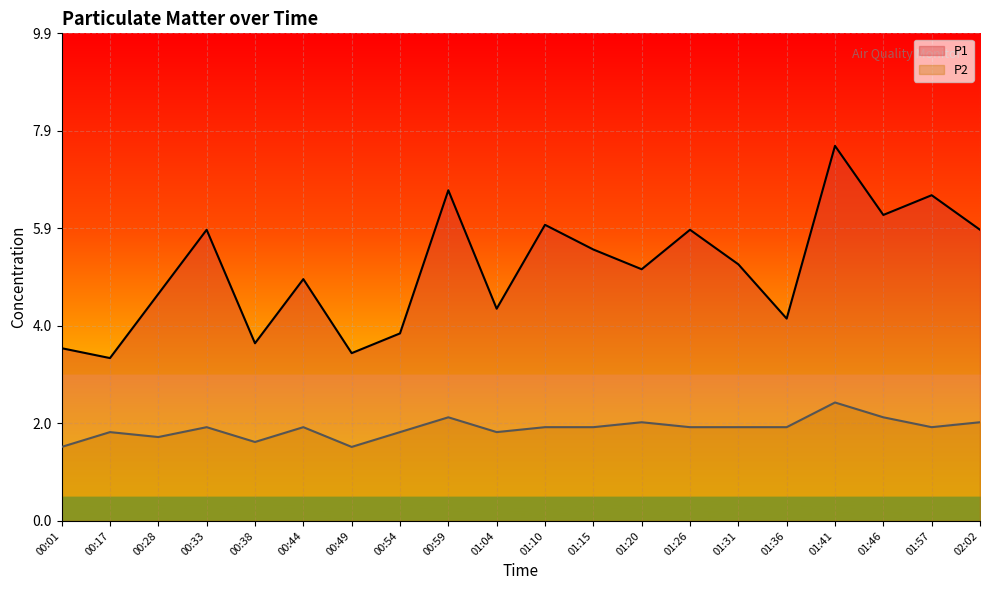

True or false: P2 has a value of 0.8 at 00:33.

False